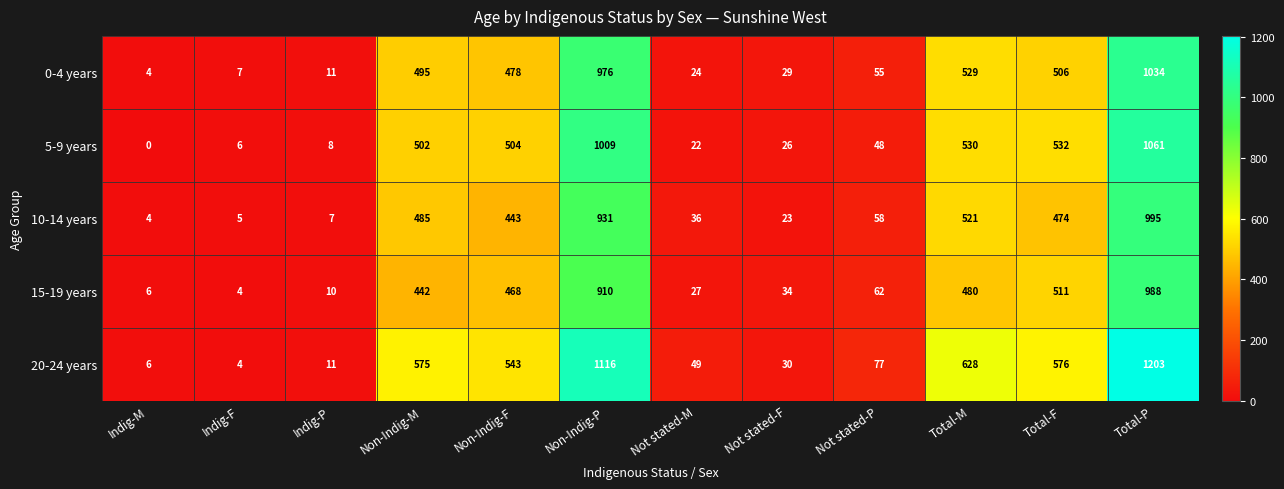

The 15-19 years series shows 8 at Not stated-M. True or false?

False